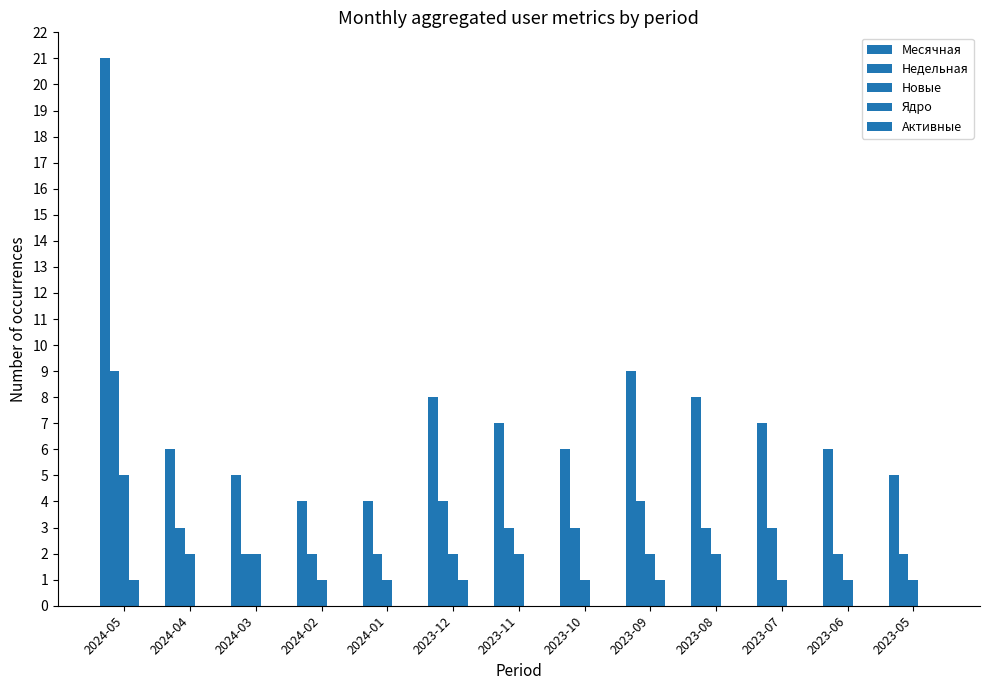

Which series has the largest total across all categories?

Месячная